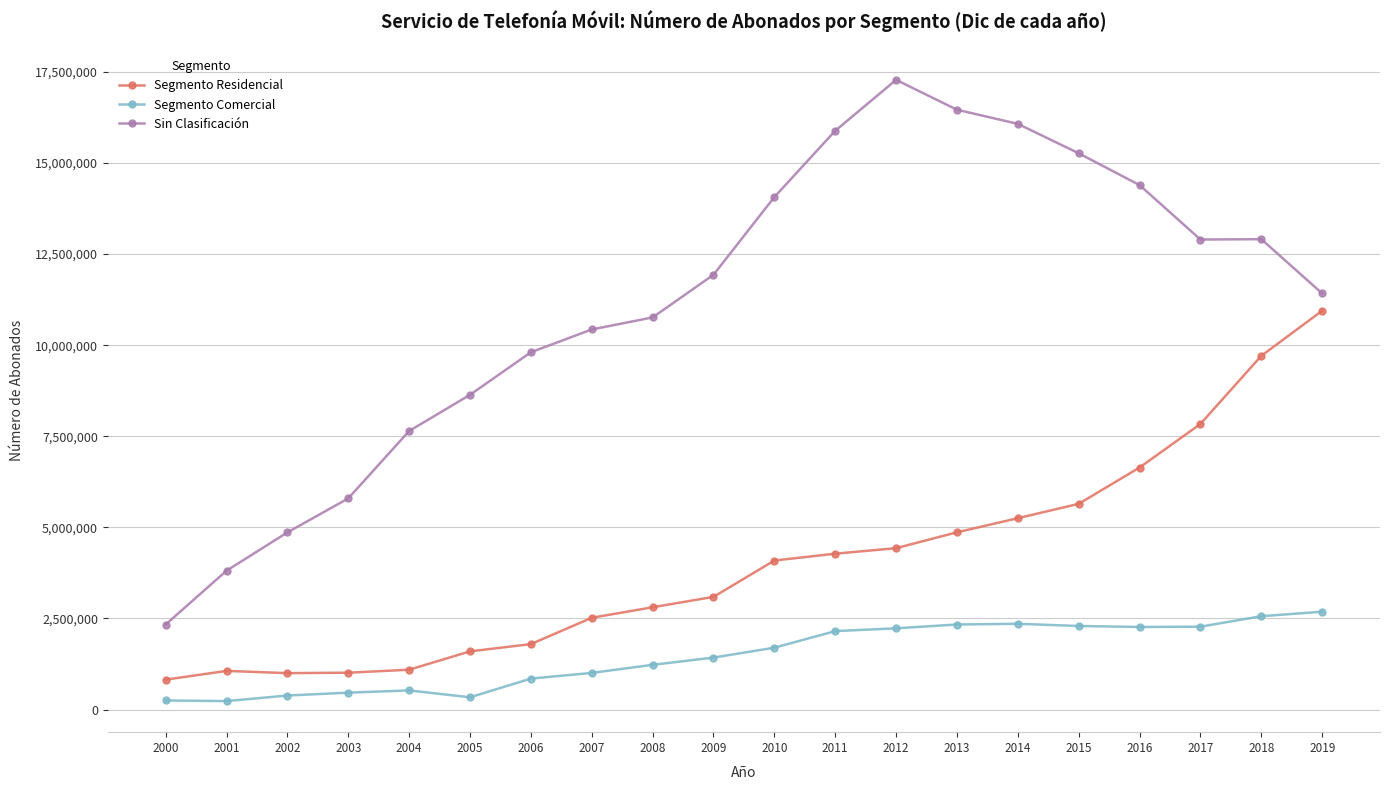

At which label does Sin Clasificación reach its minimum?

2000